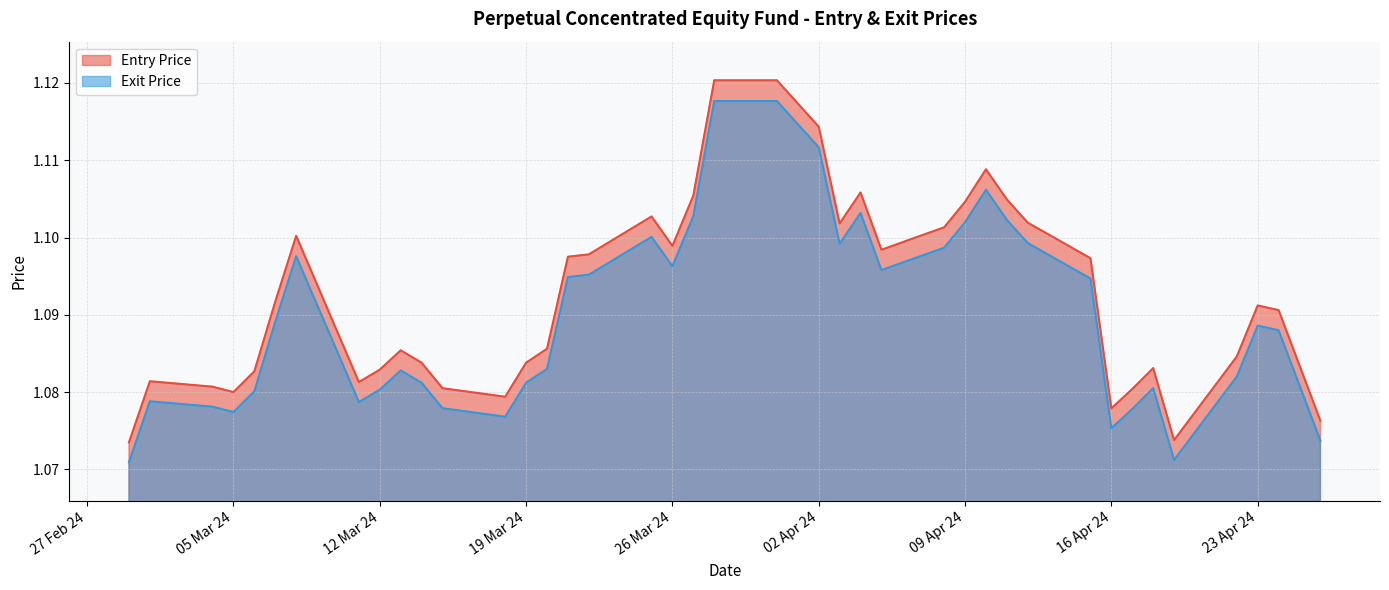

What is the total value across all series at 26/03/24?

2.2